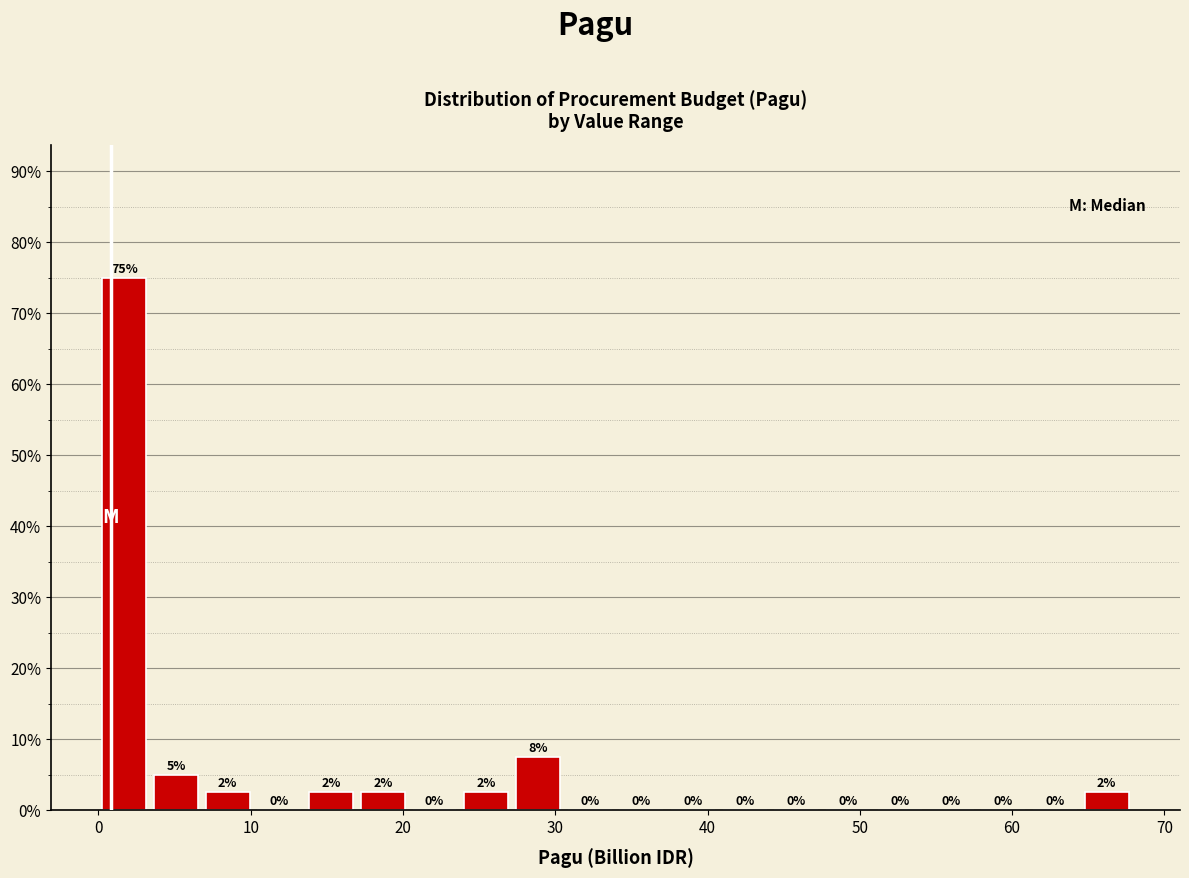

Read against the x-axis, roughly where is the centre of the tallest bar?

2